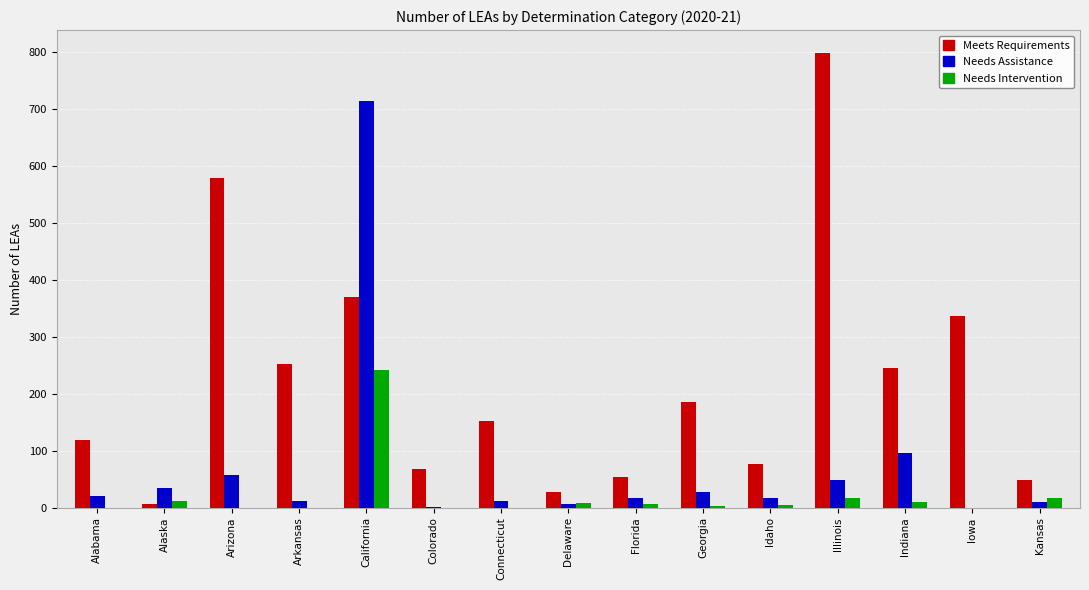

Where does the Needs Intervention series first go above 4?

Alaska